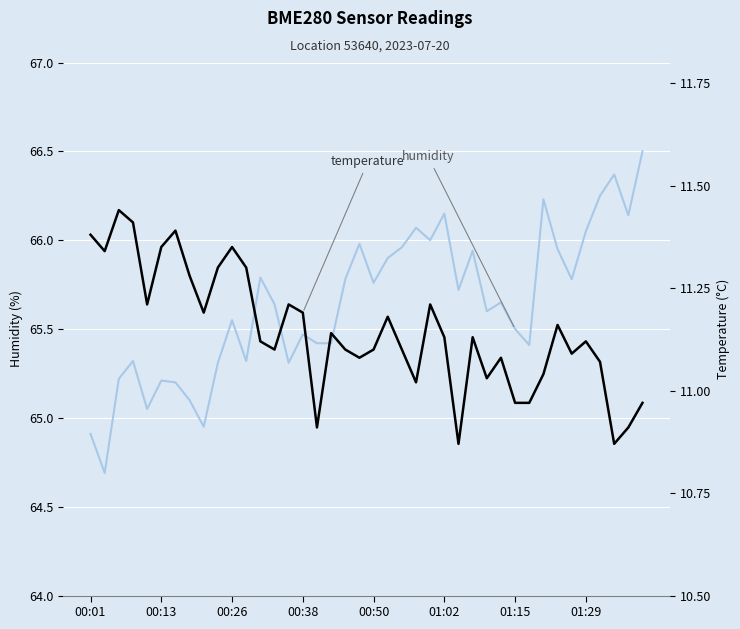

Which series changed the most between 28 and 29?

humidity